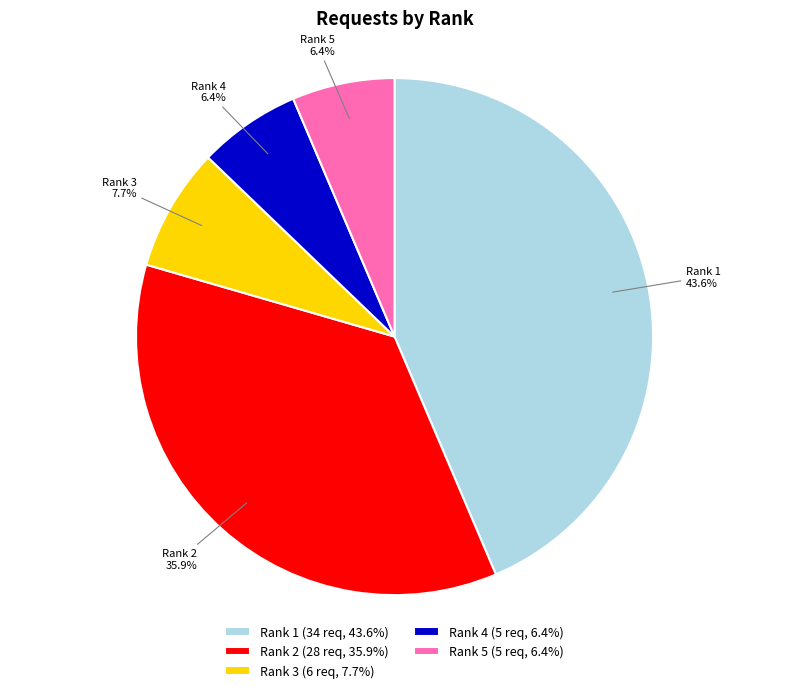

To the nearest percent, what is the combined percentage of Rank 4 and Rank 5?

13%